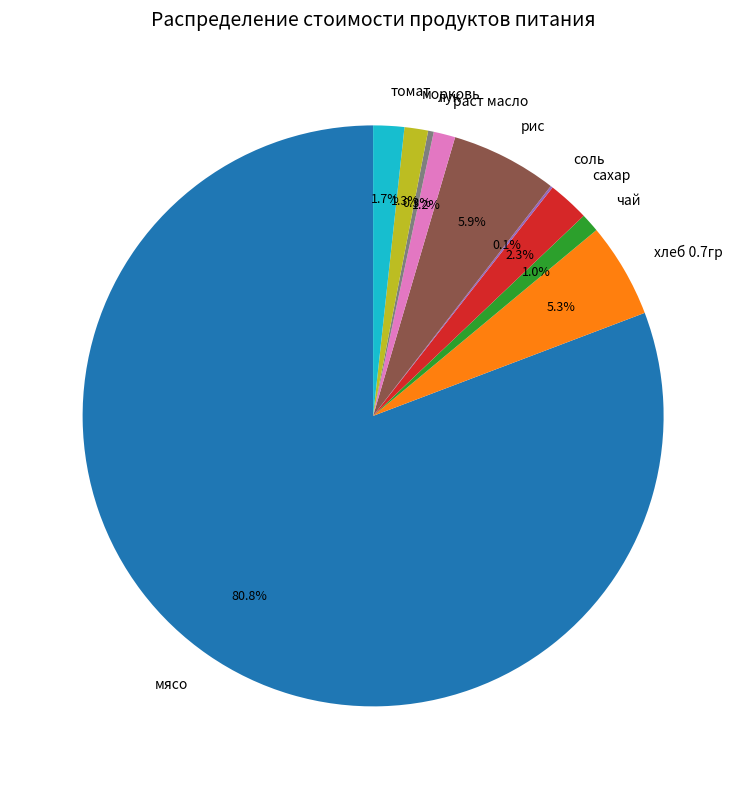

What is the ratio of the value at раст масло to the value at хлеб 0.7гр?

0.2